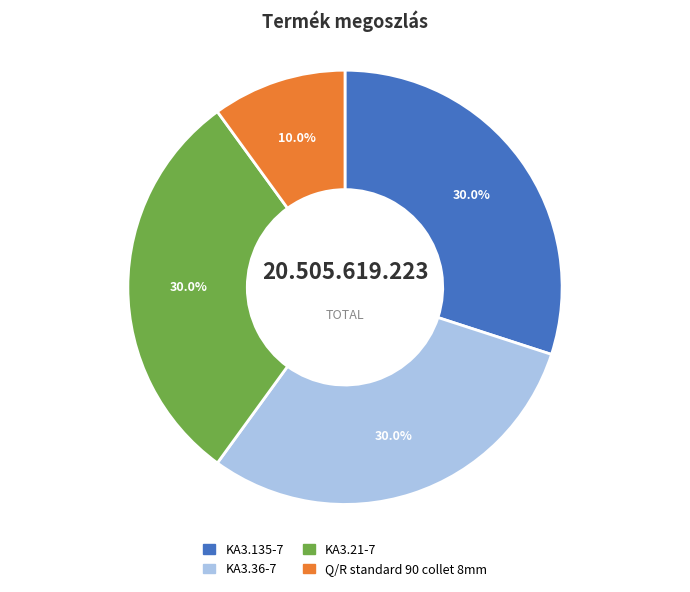

Is KA3.135-7 the majority of the pie?

No